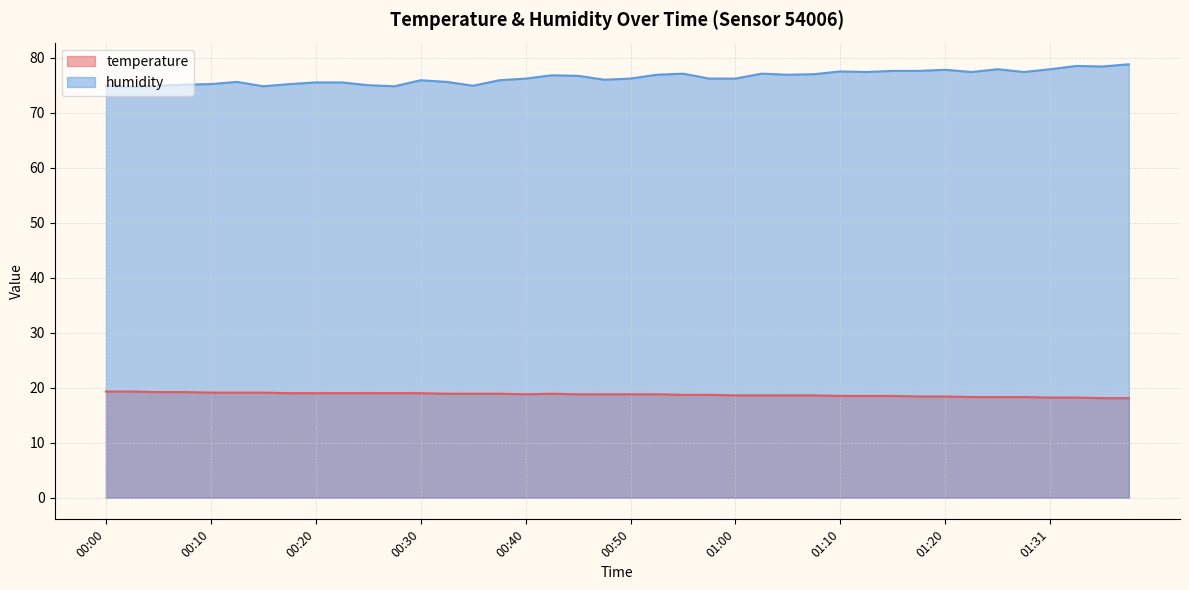

What is the label of the 40th point from the left?

01:39